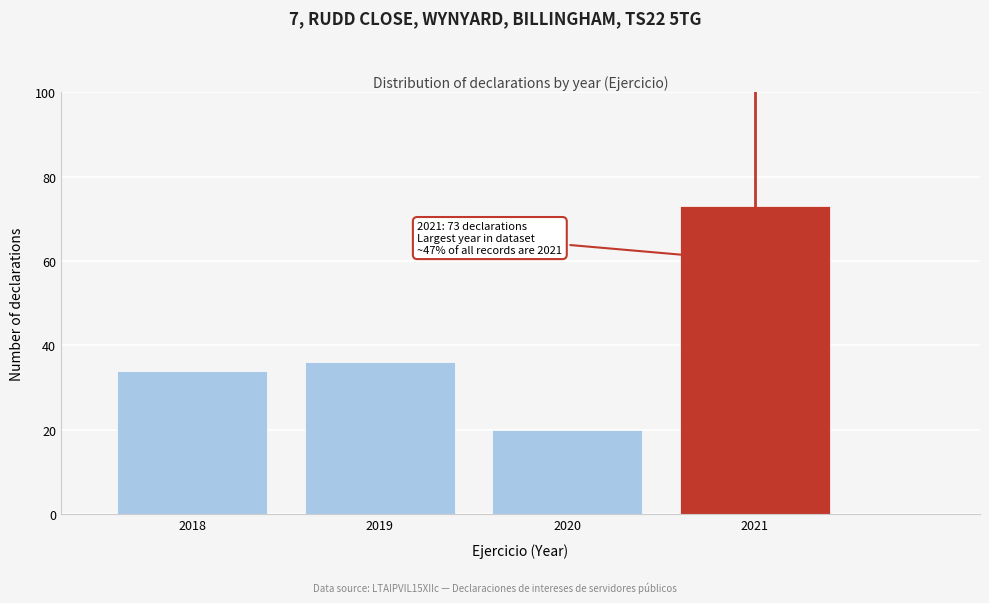

Reading left to right, list all the values displayed in this chart.

2018=34	2019=36	2020=20	2021=73